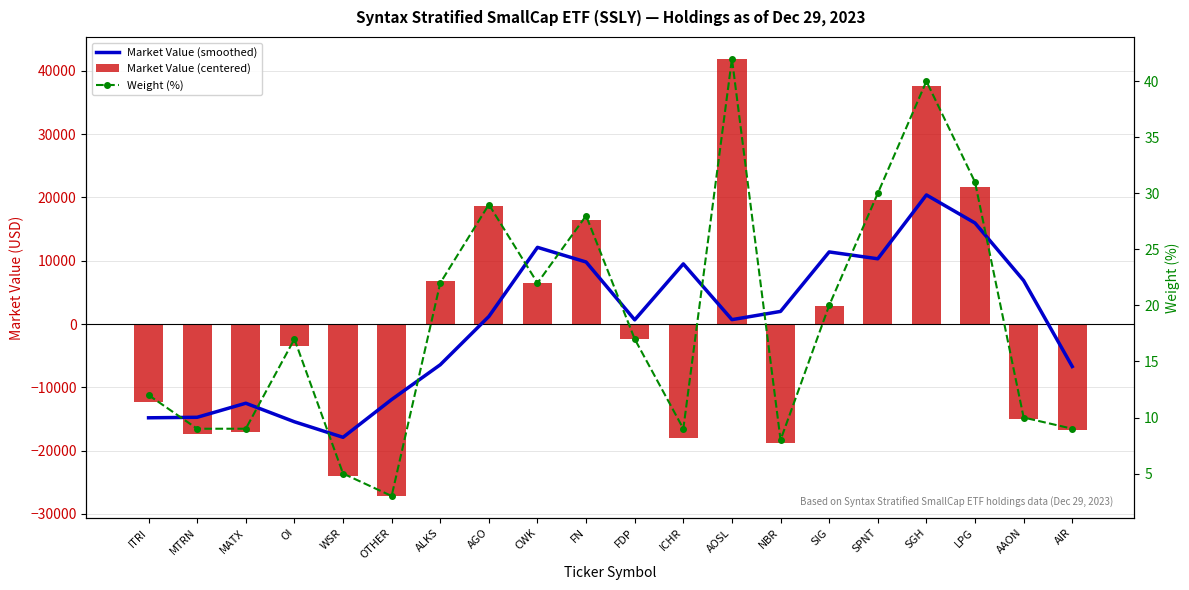

List the series in order of their overall mean, highest first.

Market Value (smoothed), Weight (%), Market Value (centered)